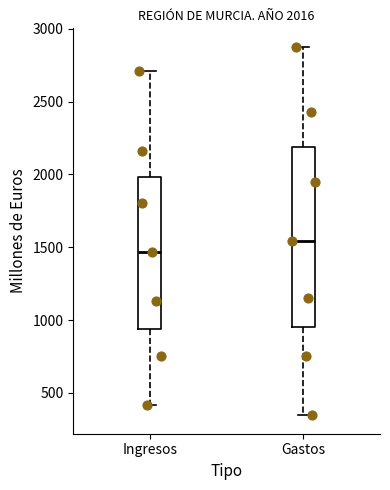

Which box's median line is the highest?

Gastos